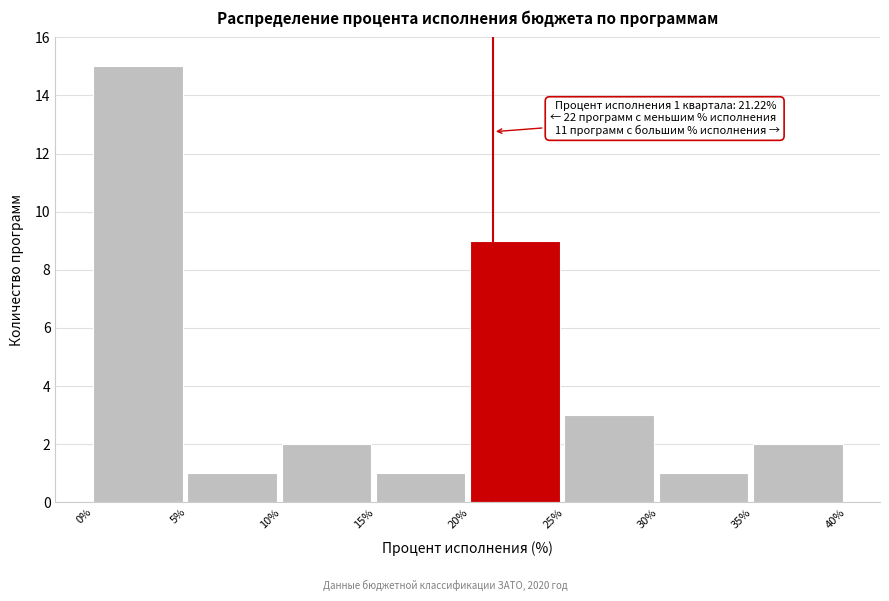

Over which range of the x-axis is the bar tallest?

0% to 5%